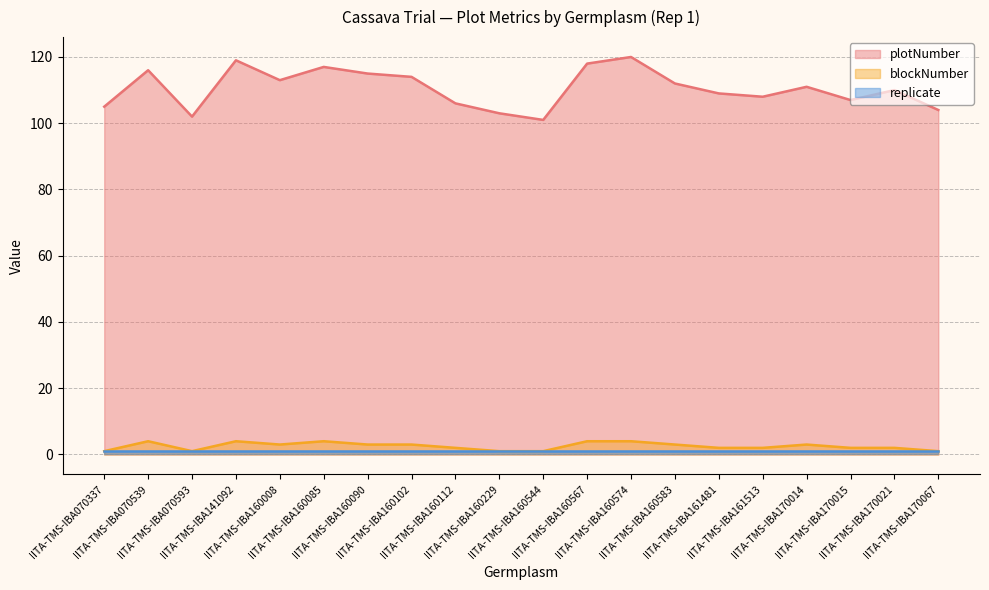

Rank the categories by blockNumber value from lowest to highest.

IITA-TMS-IBA070337, IITA-TMS-IBA070593, IITA-TMS-IBA160229, IITA-TMS-IBA160544, IITA-TMS-IBA170067, IITA-TMS-IBA160112, IITA-TMS-IBA161481, IITA-TMS-IBA161513, IITA-TMS-IBA170015, IITA-TMS-IBA170021, IITA-TMS-IBA160008, IITA-TMS-IBA160090, IITA-TMS-IBA160102, IITA-TMS-IBA160583, IITA-TMS-IBA170014, IITA-TMS-IBA070539, IITA-TMS-IBA141092, IITA-TMS-IBA160085, IITA-TMS-IBA160567, IITA-TMS-IBA160574